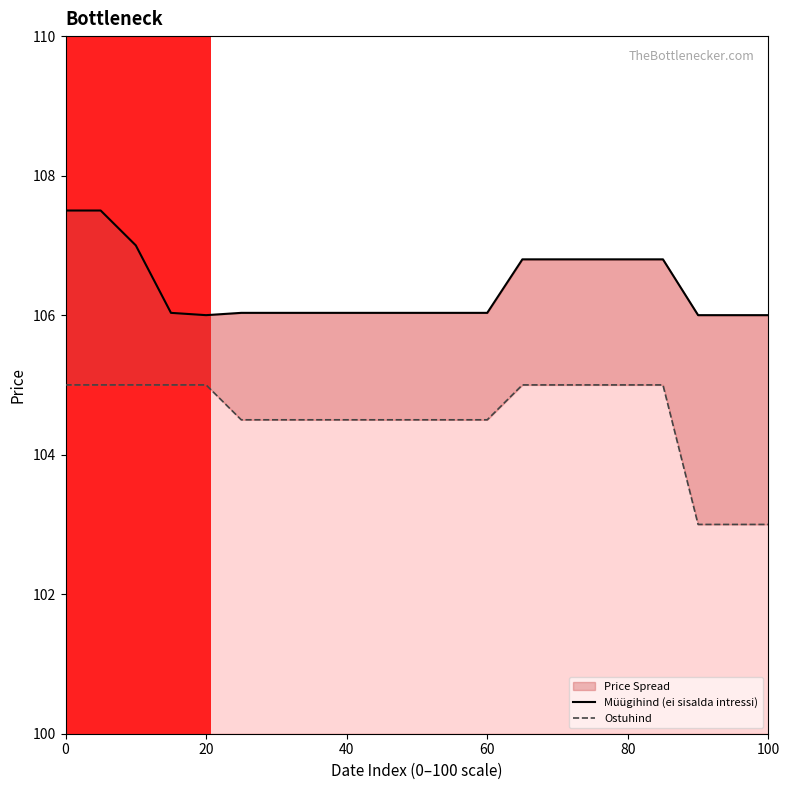

Reading right to left, list all the values displayed in this chart.

Müügihind (ei sisalda intressi): 106.0	106.0	106.0	106.8	106.8	106.8	106.8	106.8	106.0	106.0	106.0	106.0	106.0	106.0	106.0	106.0	106.0	106.0	107.0	107.5	107.5
Ostuhind: 103.0	103.0	103.0	105.0	105.0	105.0	105.0	105.0	104.5	104.5	104.5	104.5	104.5	104.5	104.5	104.5	105.0	105.0	105.0	105.0	105.0